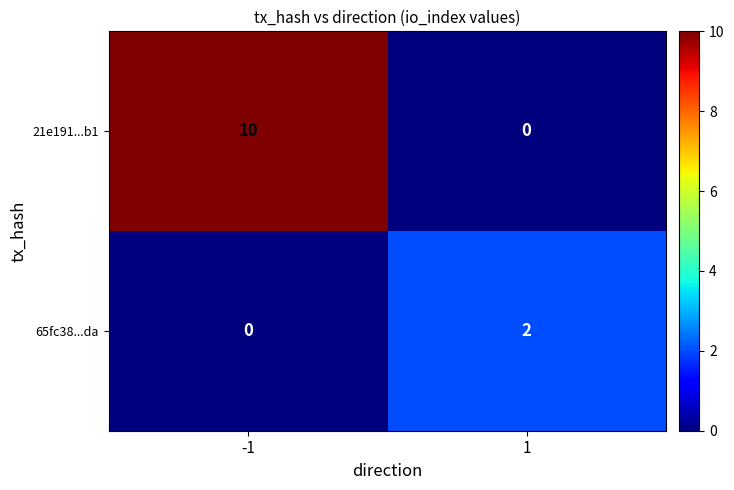

What is the highest value of the 21e191...b1 series?

10